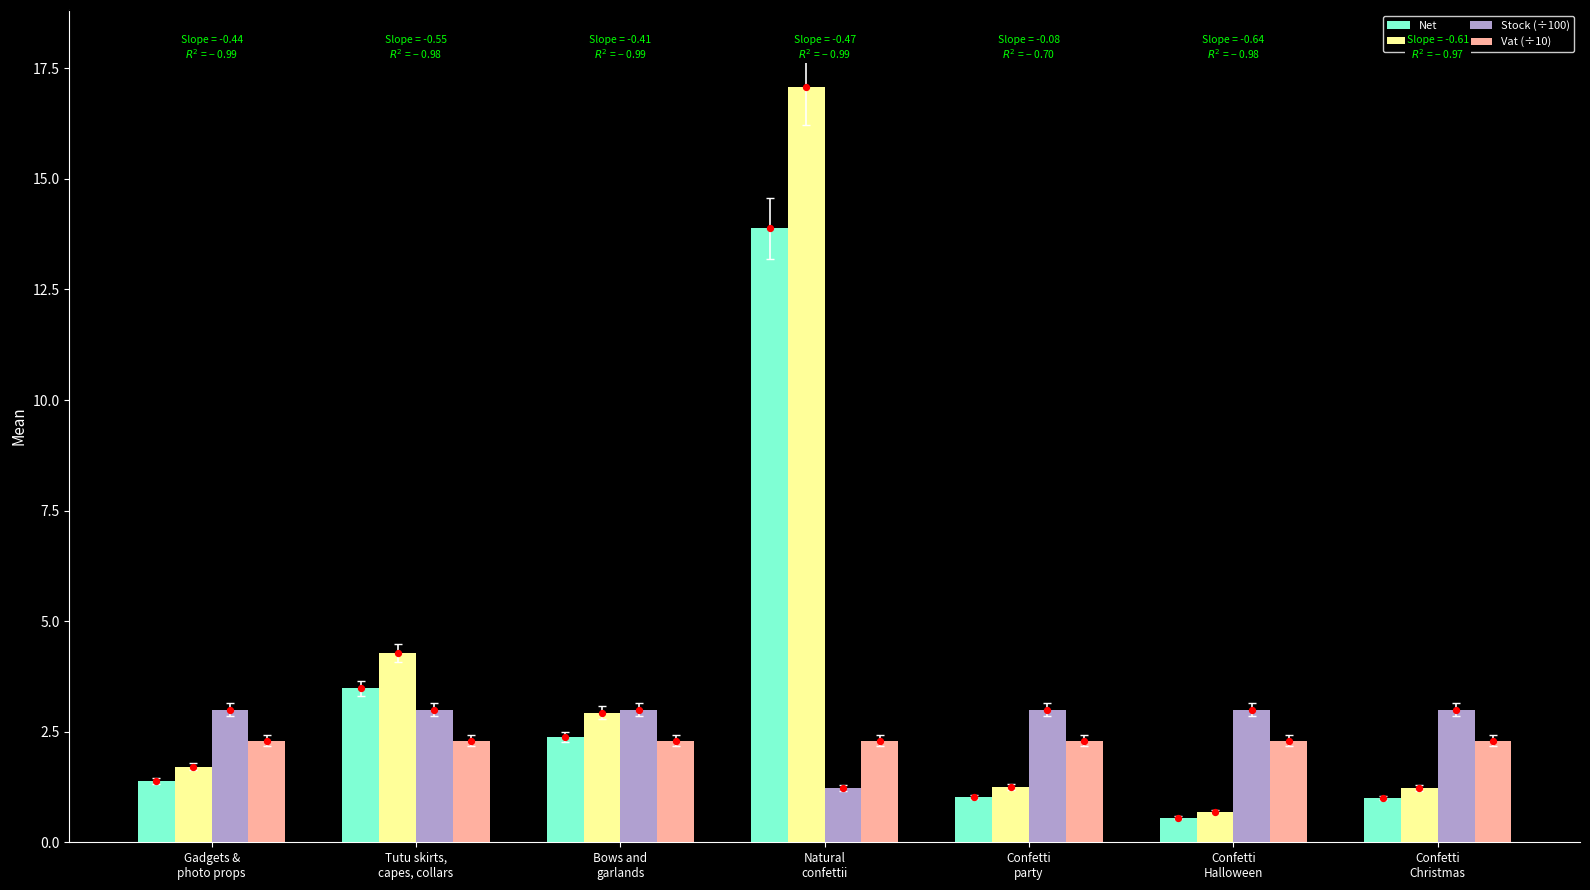

Which series reaches the maximum Y coordinate?

Gross